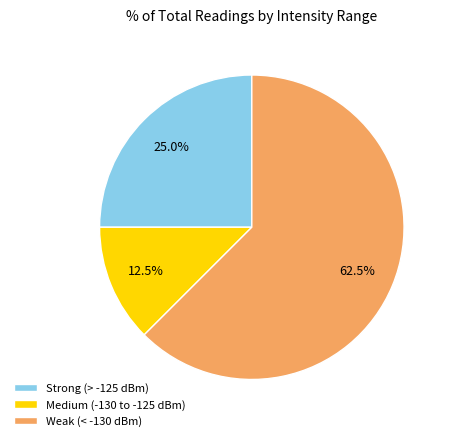

Which category accounts for the majority?

Weak (< -130 dBm)